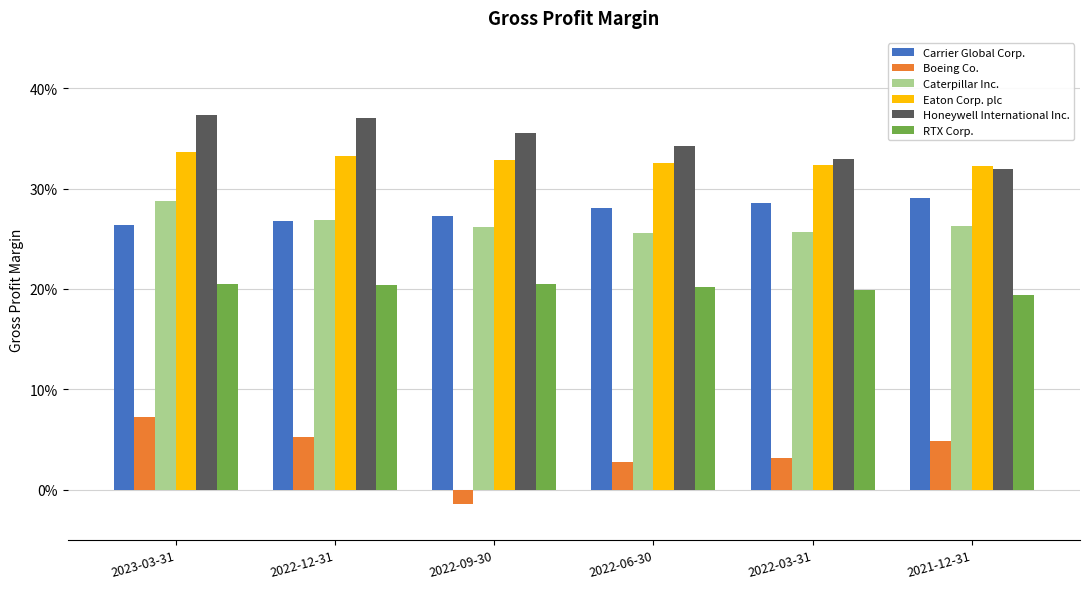

Does the chart contain any negative values?

Yes